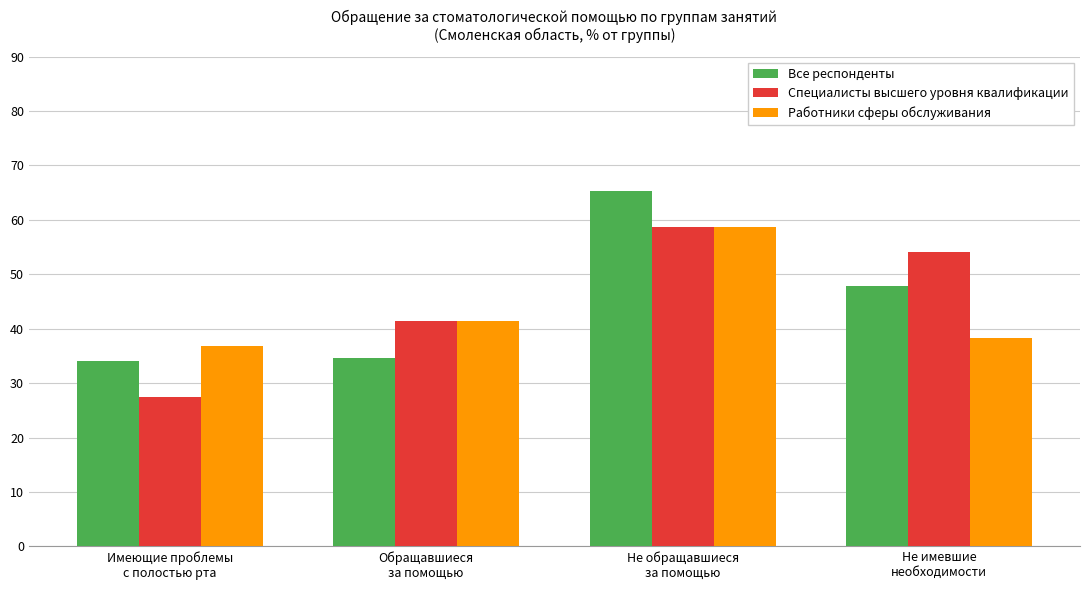

The Все респонденты series shows 34.0 at Имеющие проблемы
с полостью рта. True or false?

True